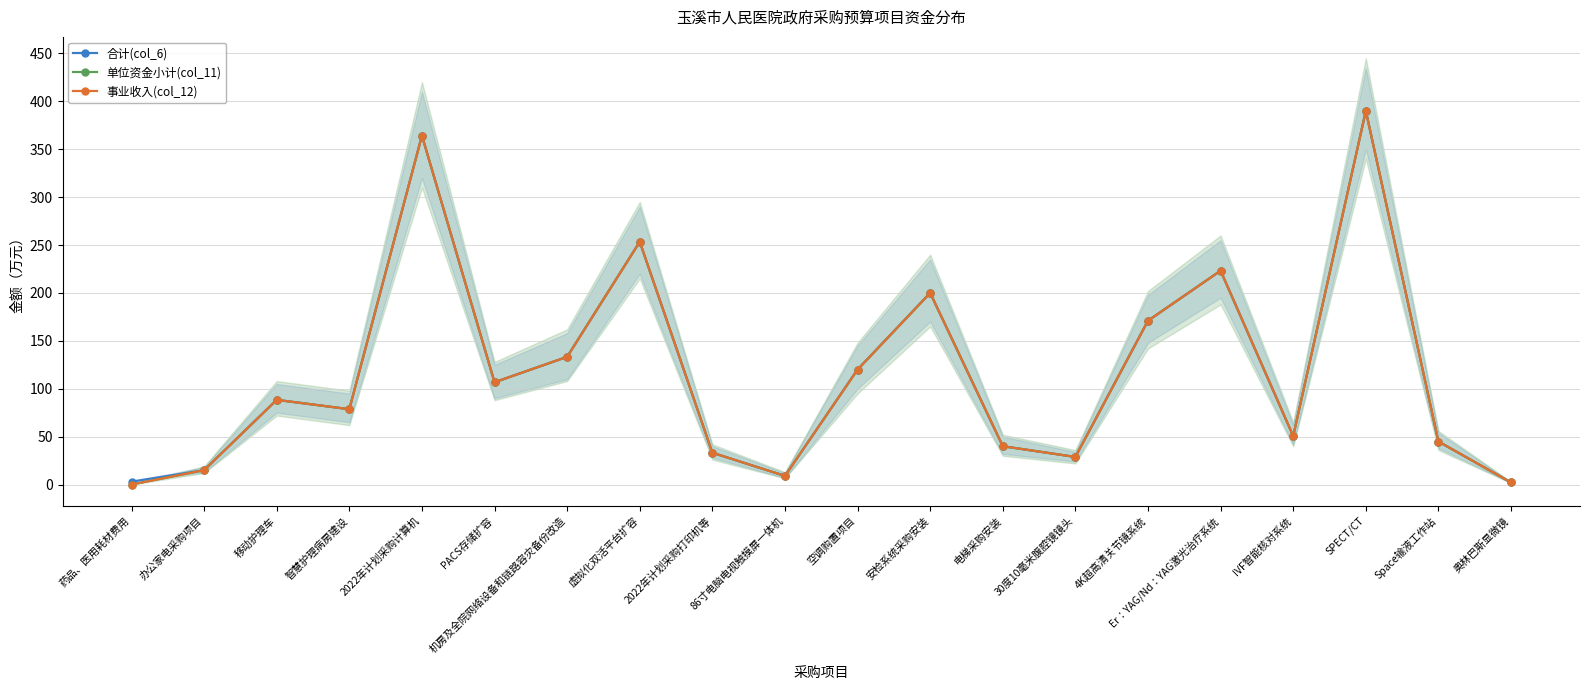

True or false: 单位资金小计(col_11) and 合计(col_6) cross at least once.

False